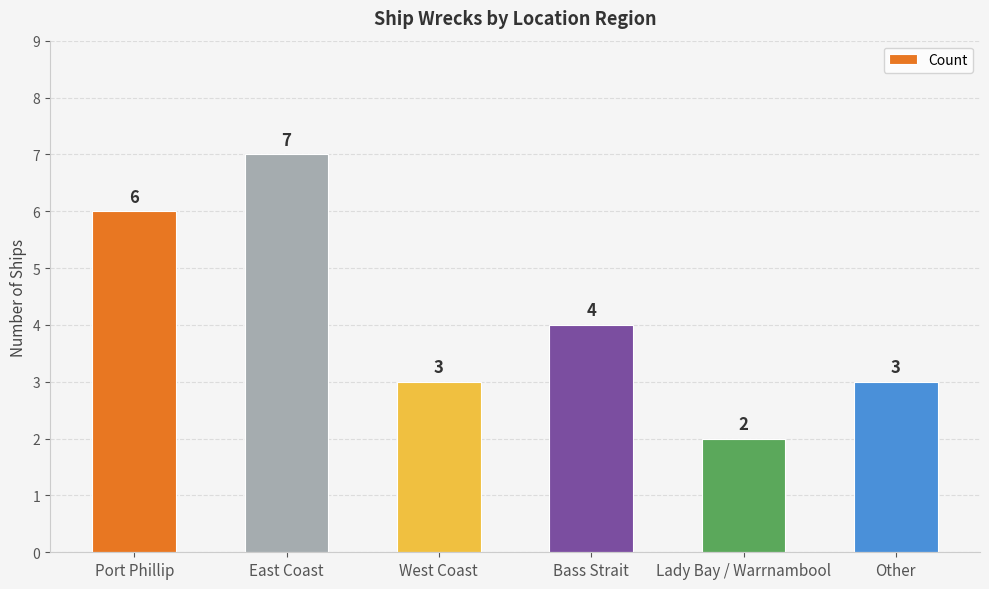

Reading left to right, what are all the values shown in this chart?

6	7	3	4	2	3